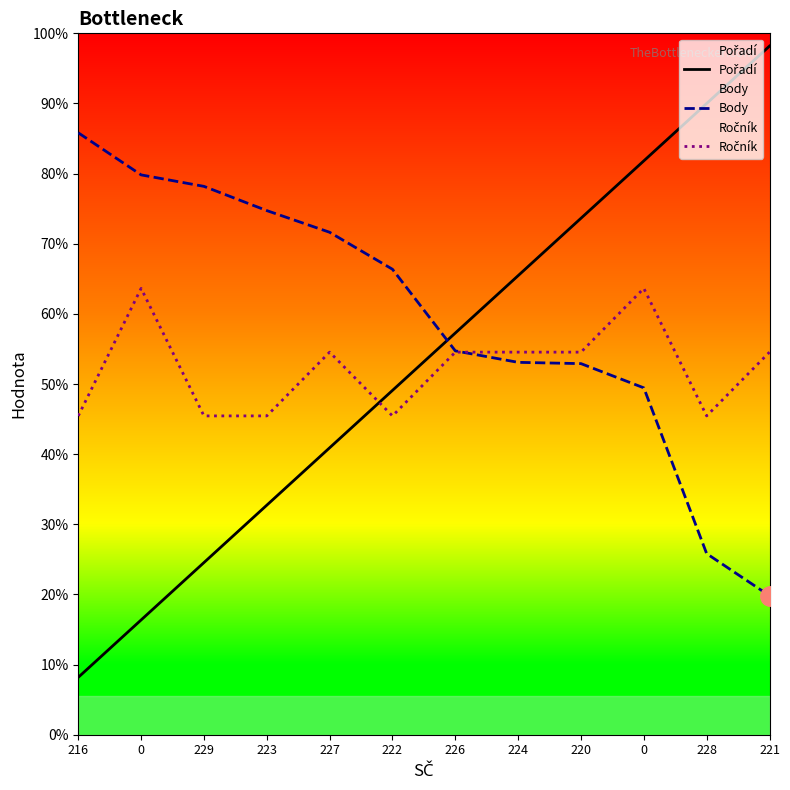

List the series in order of their peak value, lowest first.

Ročník, Body, Pořadí